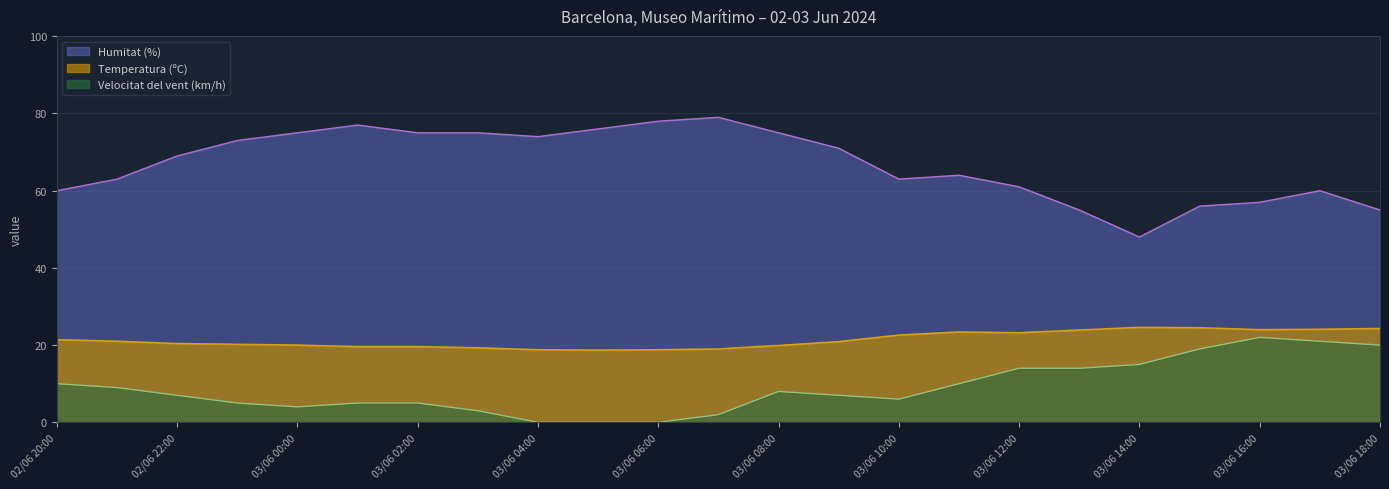

Reading left to right, list all the values displayed in this chart.

Temperatura (ºC): 21.4	21.0	20.4	20.2	20.0	19.6	19.6	19.3	18.8	18.7	18.8	19.0	19.9	20.9	22.6	23.4	23.2	23.9	24.6	24.5	24.0	24.1	24.3
Humitat (%): 60.0	63.0	69.0	73.0	75.0	77.0	75.0	75.0	74.0	76.0	78.0	79.0	75.0	71.0	63.0	64.0	61.0	55.0	48.0	56.0	57.0	60.0	55.0
Velocitat del vent (km/h): 10.0	9.0	7.0	5.0	4.0	5.0	5.0	3.0	0.0	0.0	0.0	2.0	8.0	7.0	6.0	10.0	14.0	14.0	15.0	19.0	22.0	21.0	20.0